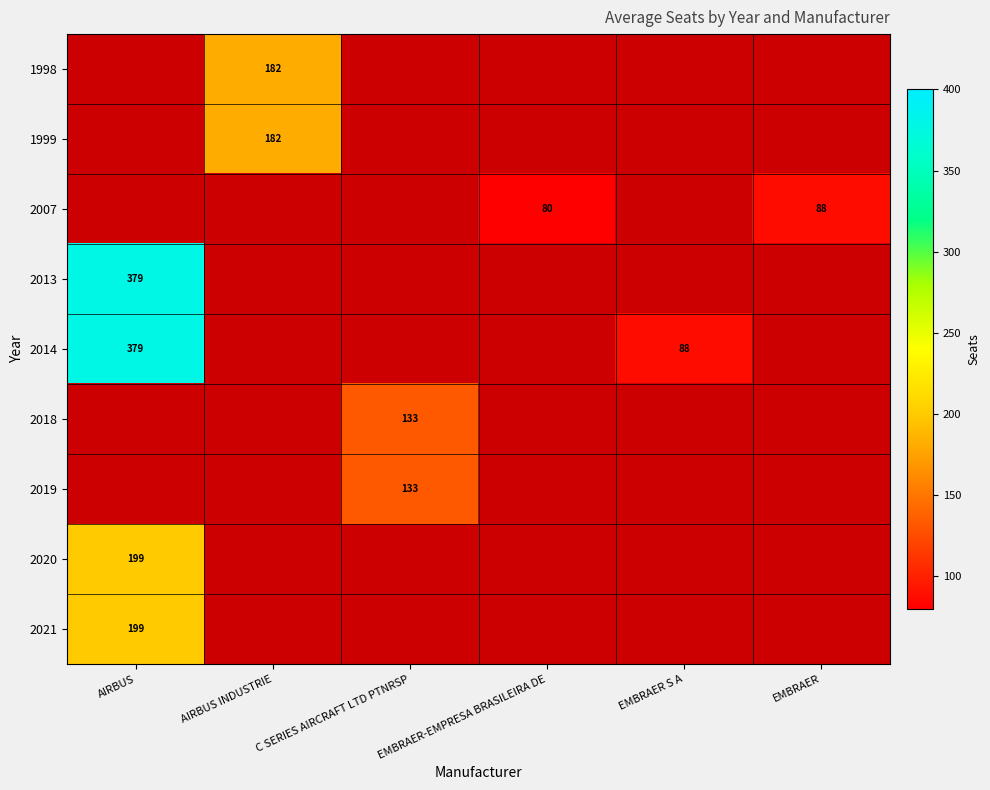

The 2020 series shows 199 at AIRBUS. True or false?

True